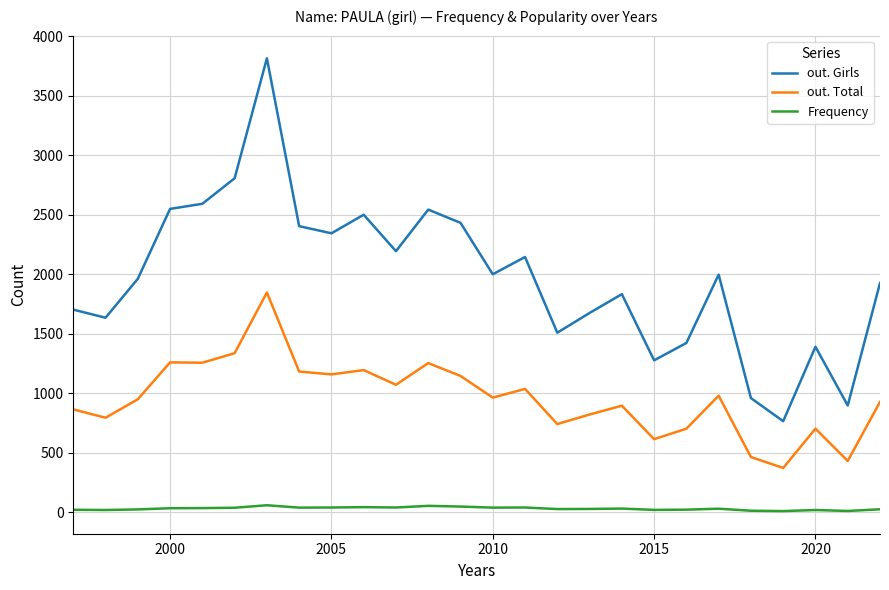

What are all the series names shown in the legend?

out. Girls, out. Total, Frequency